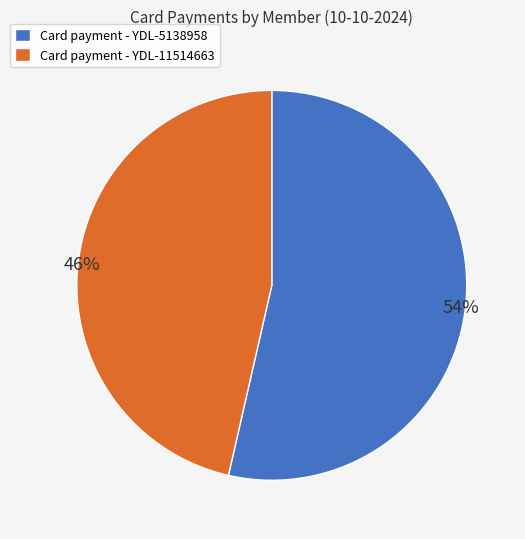

How many slices are in this pie chart?

2